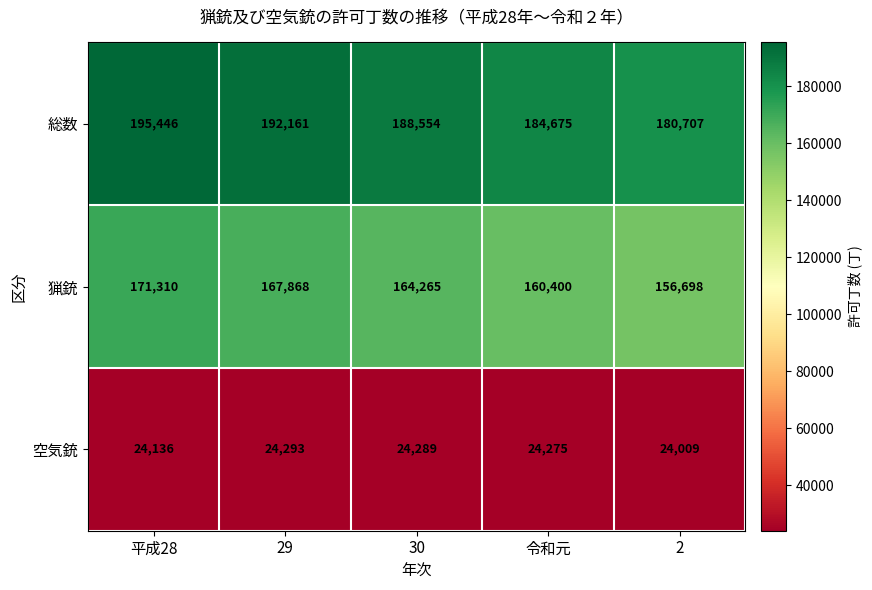

What is the difference between the 総数 values at 平成28 and 令和元?

10771